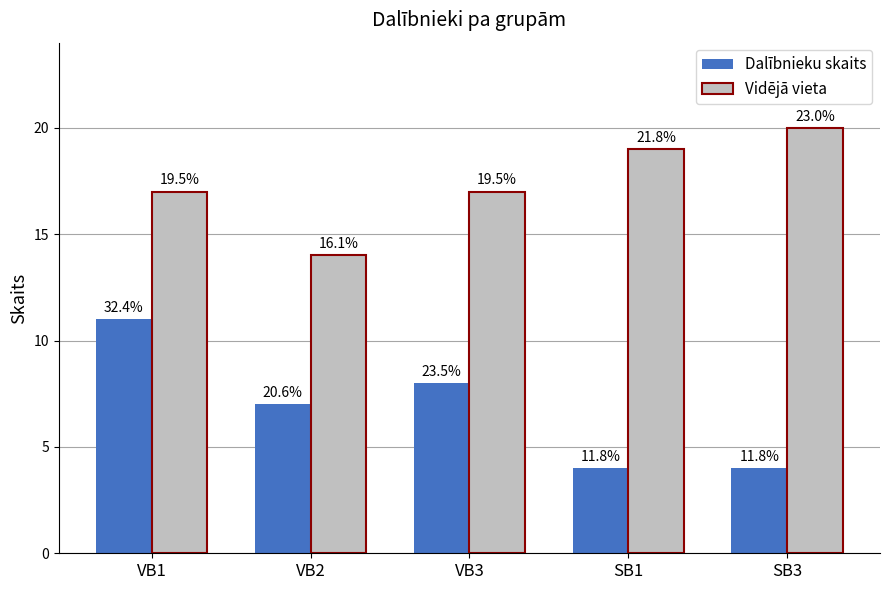

Does the chart contain any negative values?

No